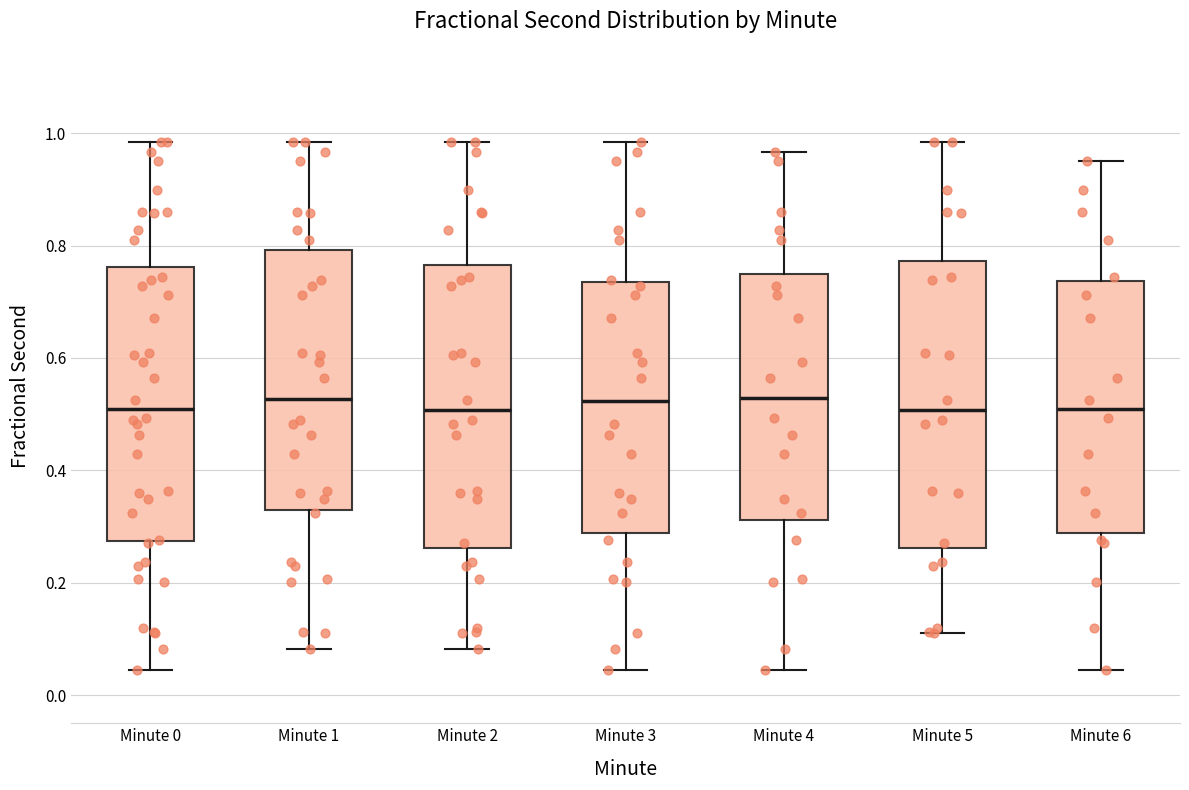

Reading left to right, transcribe this box plot: for each box, give where its median line is, the range the box spans, and where its two whiskers end, as read against the y-axis. The values are not printed on the chart, so give them approximately, as read against the axis.

Minute 0: median 0.50, box 0.28 to 0.76, whiskers 0.04 to 0.98
Minute 1: median 0.52, box 0.32 to 0.80, whiskers 0.08 to 0.98
Minute 2: median 0.50, box 0.26 to 0.76, whiskers 0.08 to 0.98
Minute 3: median 0.52, box 0.28 to 0.74, whiskers 0.04 to 0.98
Minute 4: median 0.52, box 0.32 to 0.74, whiskers 0.04 to 0.96
Minute 5: median 0.50, box 0.26 to 0.78, whiskers 0.10 to 0.98
Minute 6: median 0.50, box 0.28 to 0.74, whiskers 0.04 to 0.96